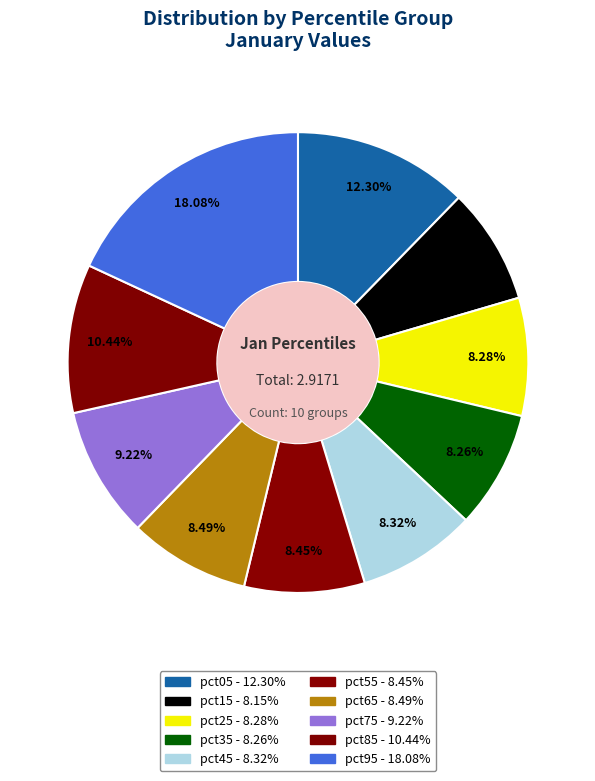

How many slices are in this pie chart?

10